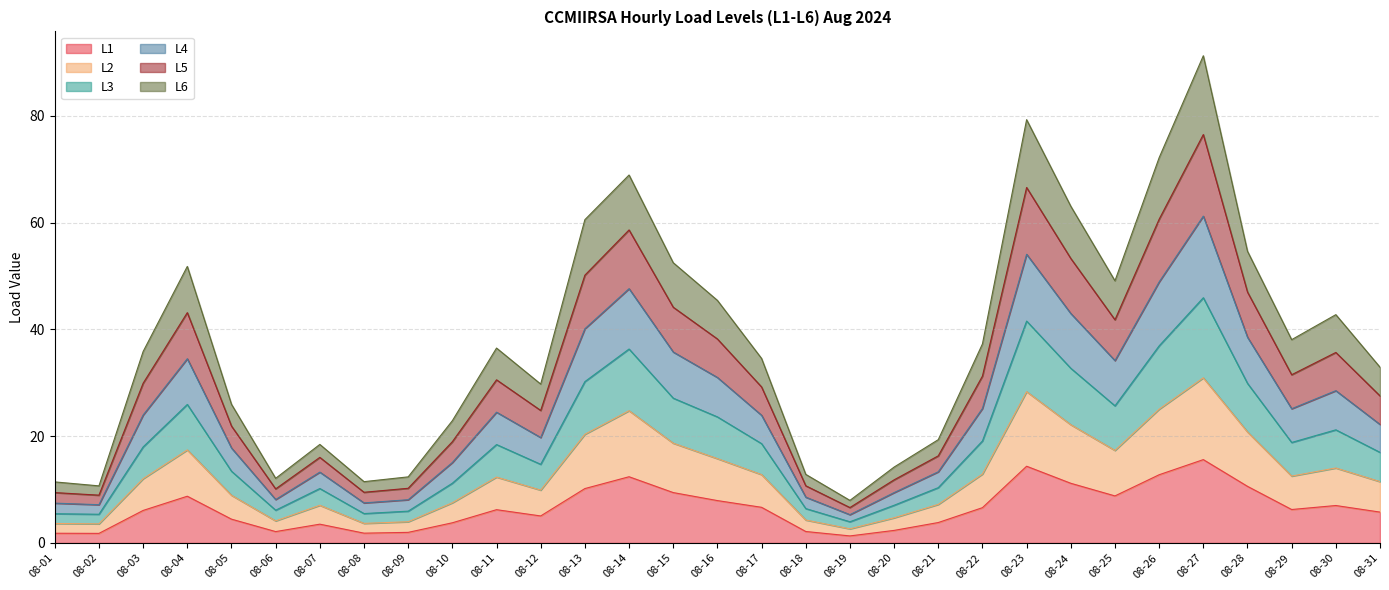

What is the highest value of the L1 series?

15.6